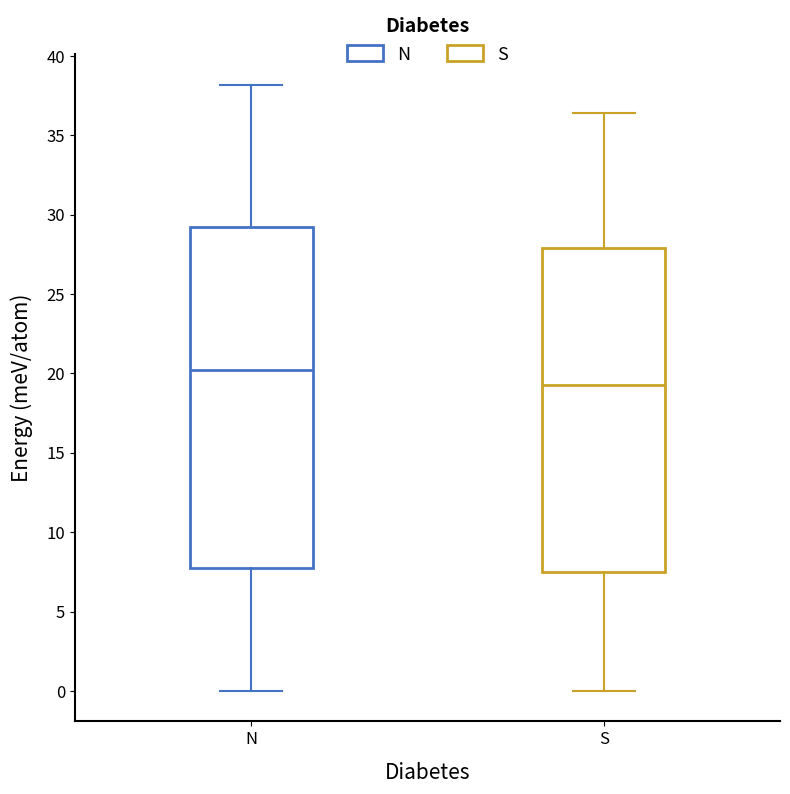

Which box has the lowest median line?

S